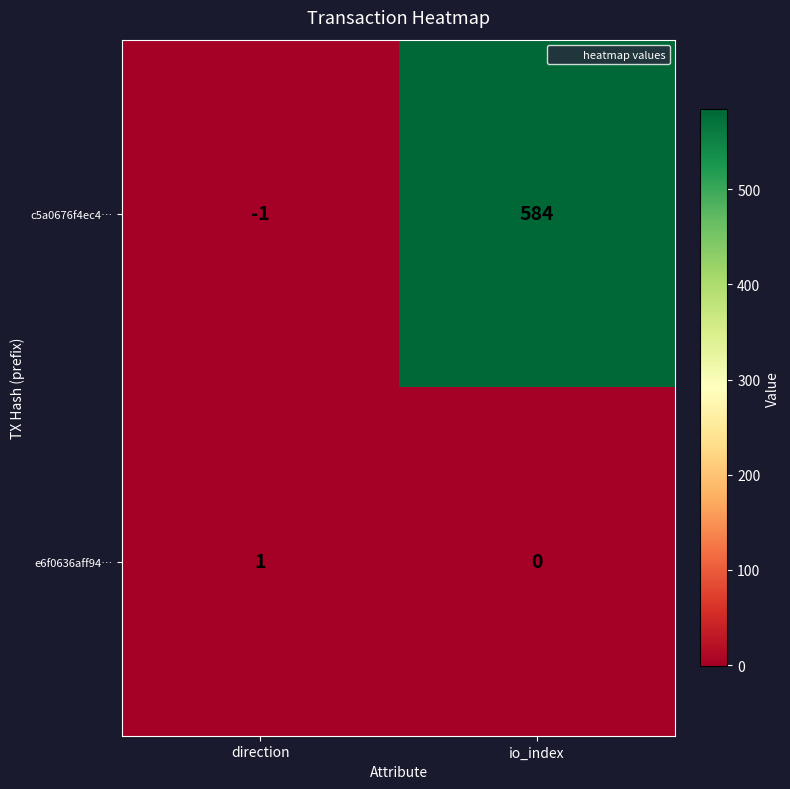

Rank the series by their maximum value, from lowest to highest.

e6f0636aff94…, c5a0676f4ec4…